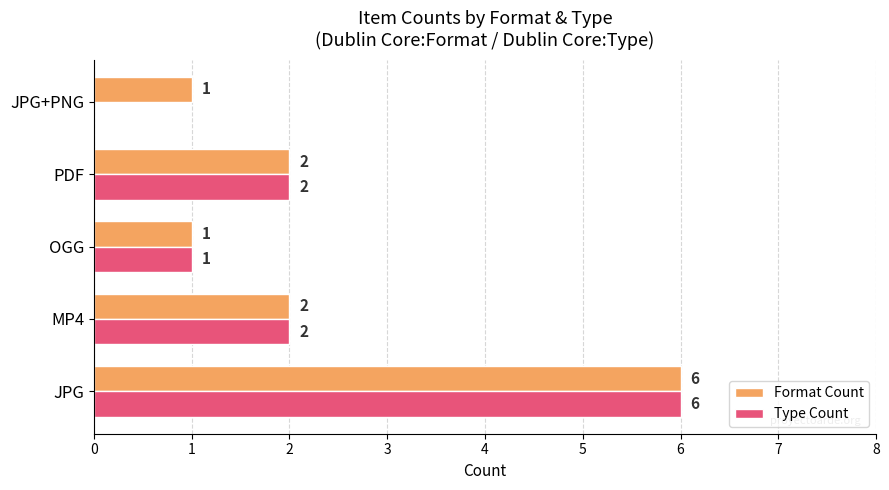

Which series has the largest total across all categories?

Format Count